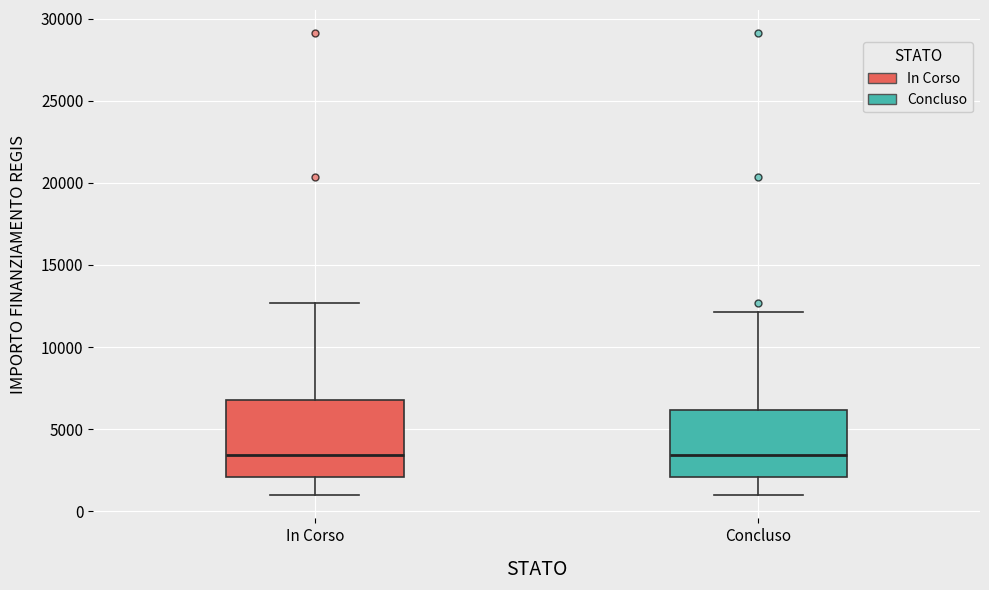

Comparing the boxes themselves (not the whiskers), which one is the tallest?

In Corso